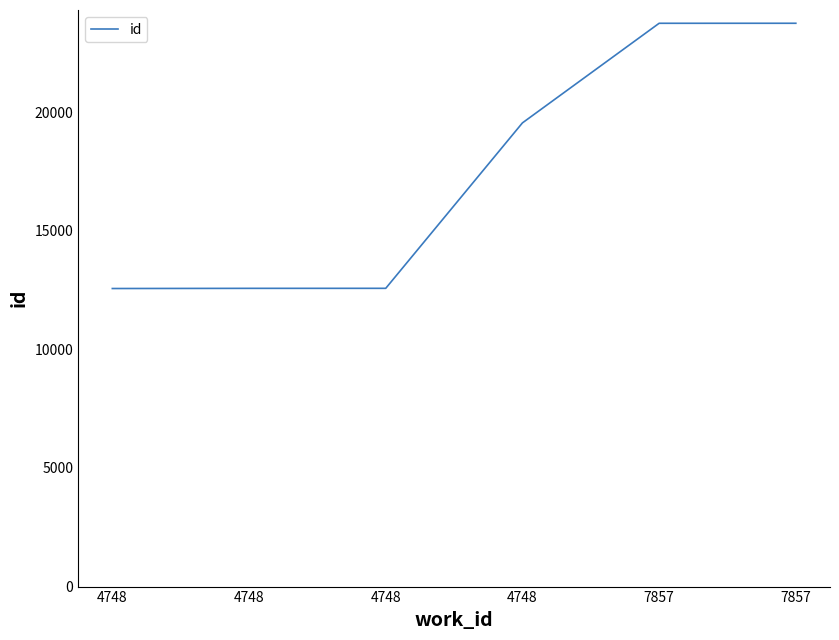

How many categories are shown in the chart?

6